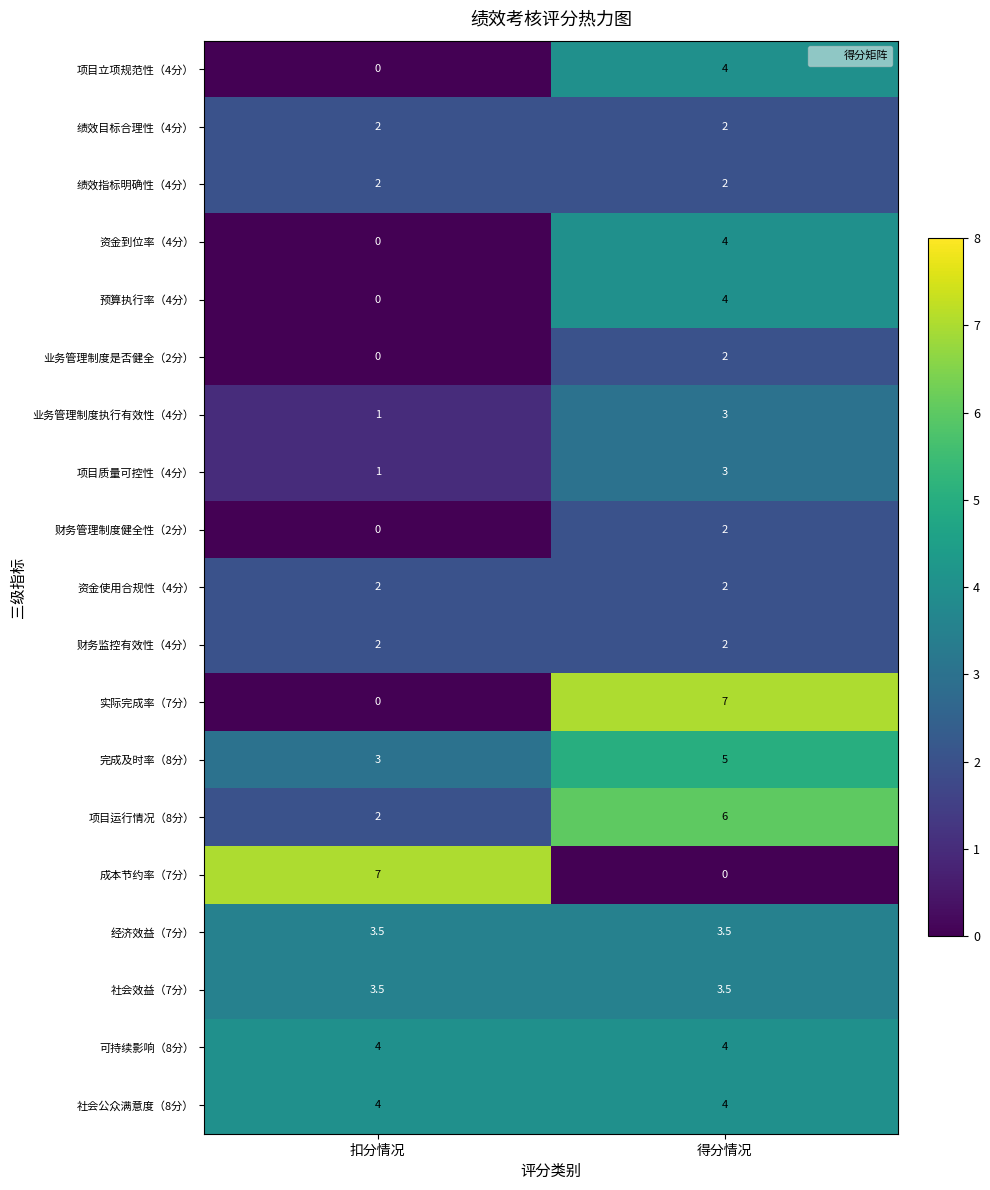

What is the spread (max minus min) of values at 得分情况?

7.0